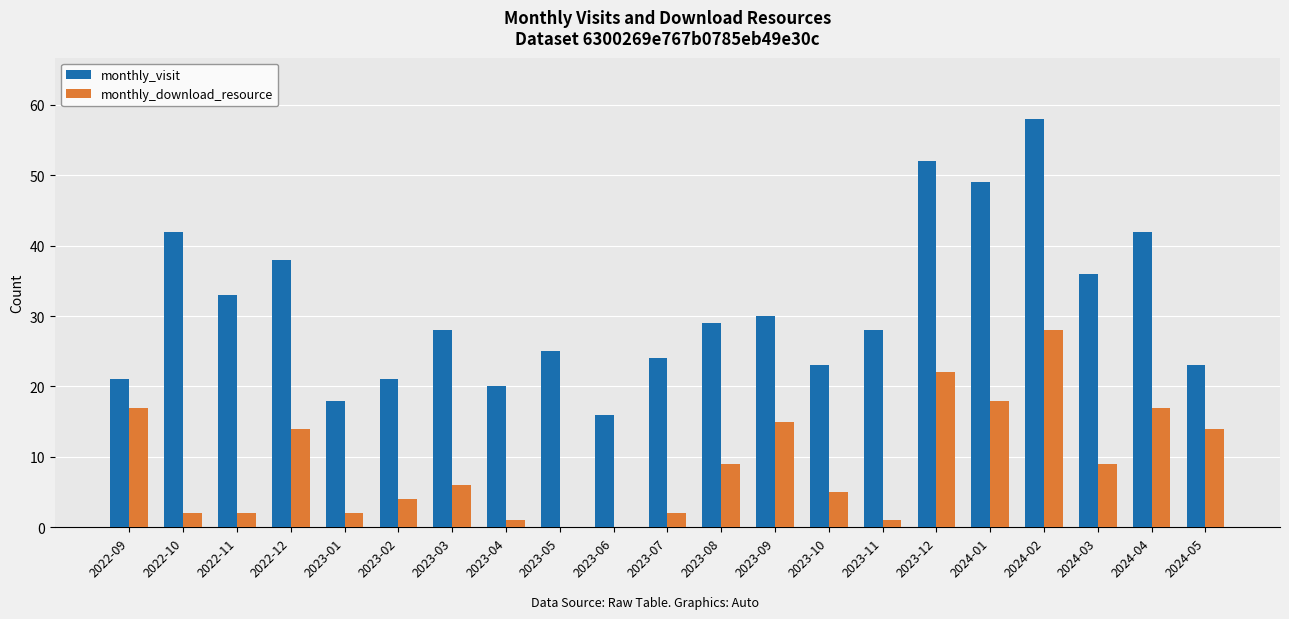

Which label corresponds to the largest value in the chart?

2024-02